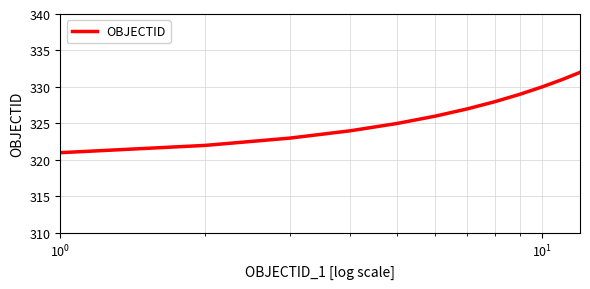

What is the difference between the maximum and minimum values?

11